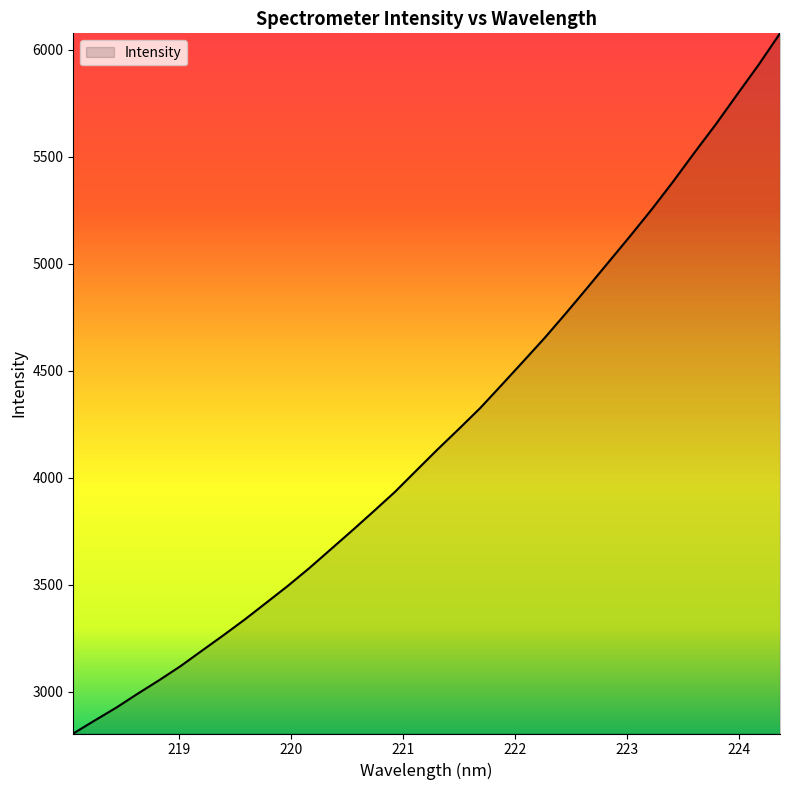

What is the greatest value displayed?

6076.3